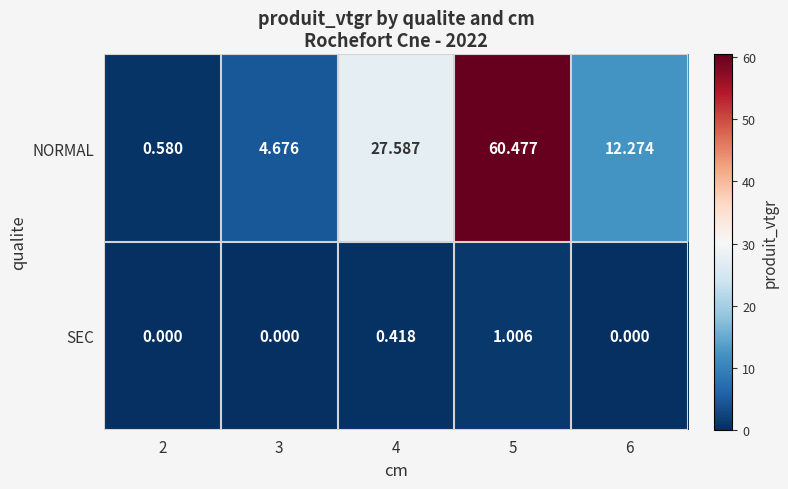

Is the value of NORMAL at 5 greater than the value of SEC at 5?

Yes